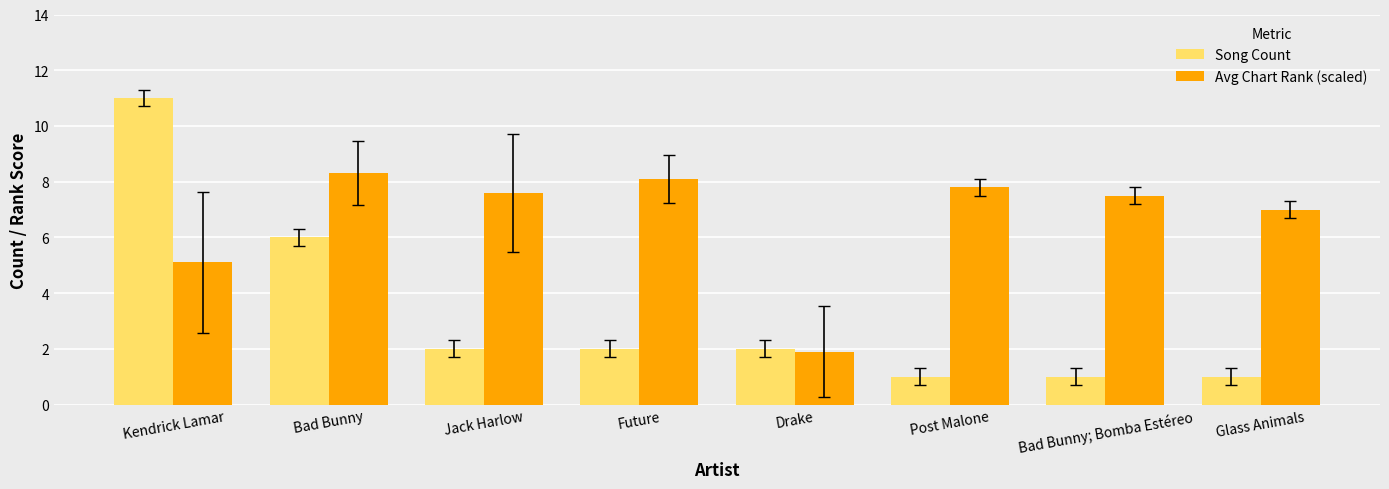

What position from the right is Bad Bunny?

7